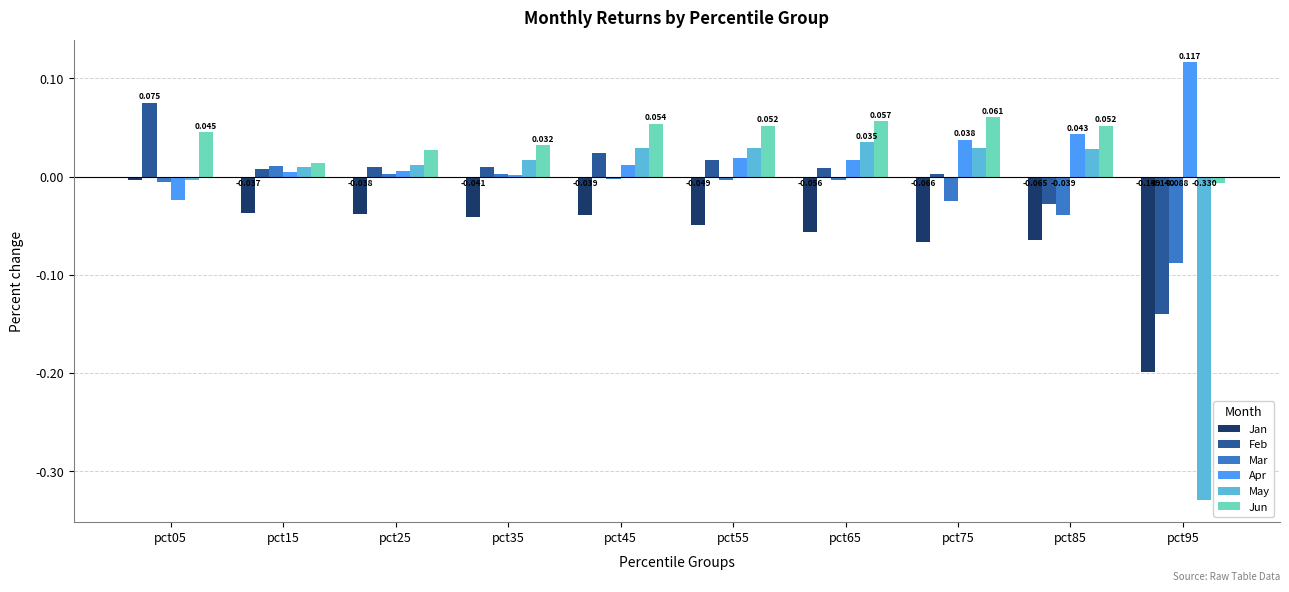

Are the bars grouped side by side (vs. stacked)?

Yes